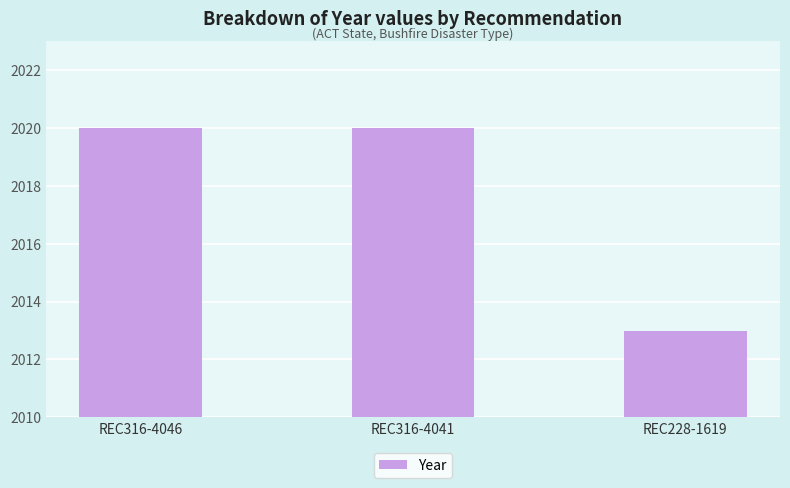

Are the bars horizontal?

No